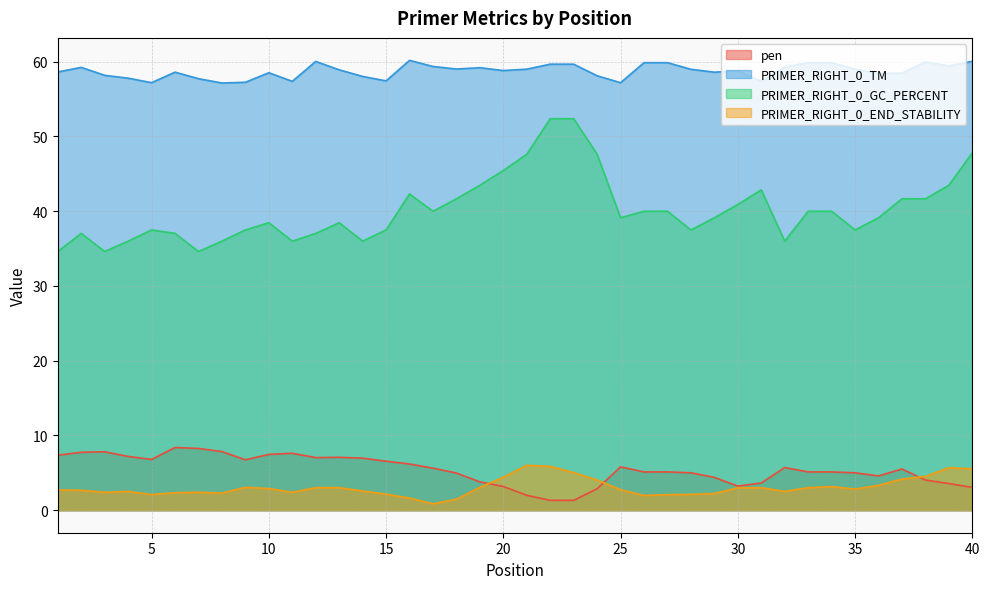

What is the total value across all series at 35?

104.3